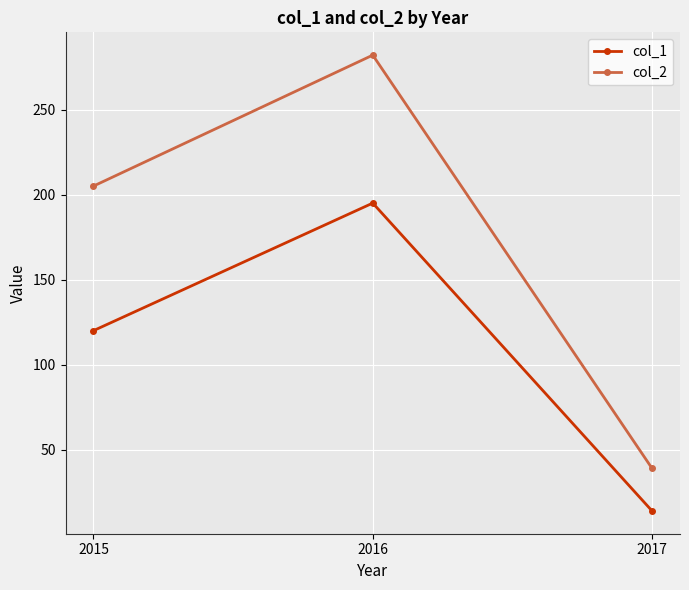

What is the maximum value shown in the chart?

282